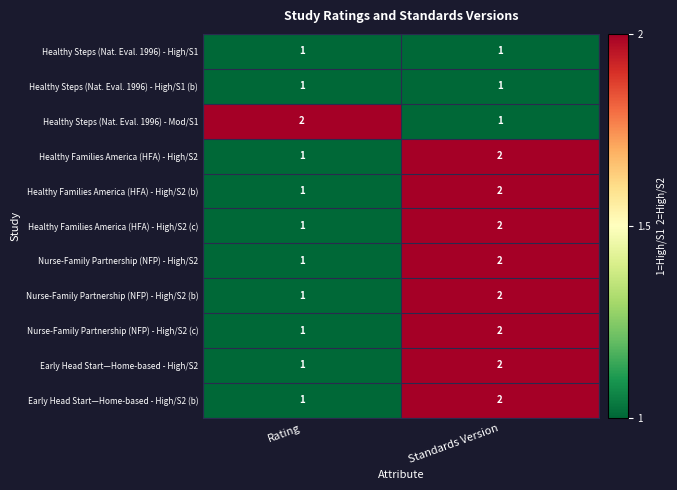

The Healthy Families America (HFA) - High/S2 (b) series shows 2 at Standards Version. True or false?

True